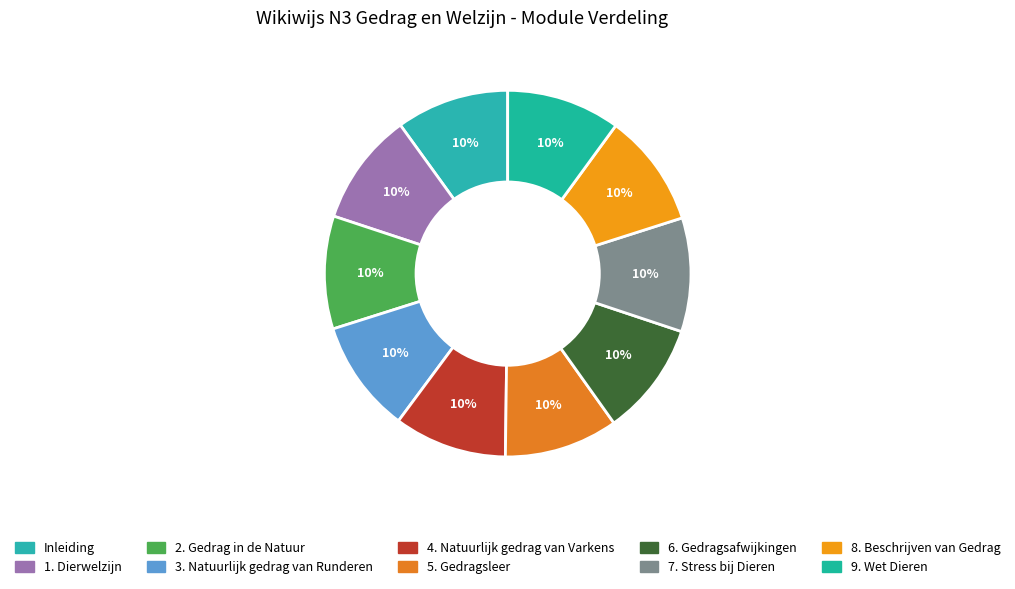

Is there any slice that represents more than half of the pie?

No